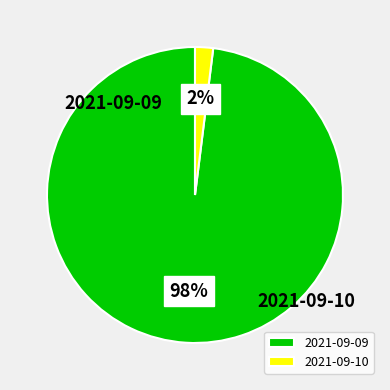

What is the majority slice?

2021-09-09